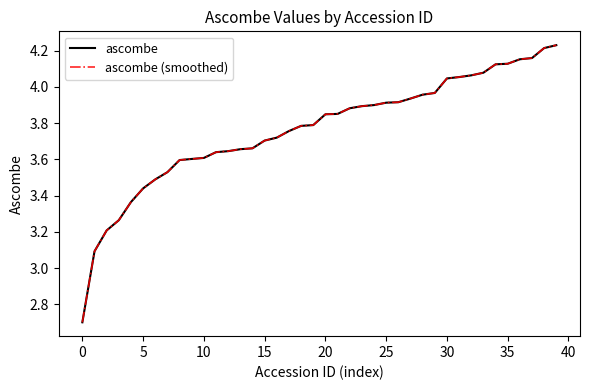

True or false: ascombe and ascombe (smoothed) intersect in this chart.

False